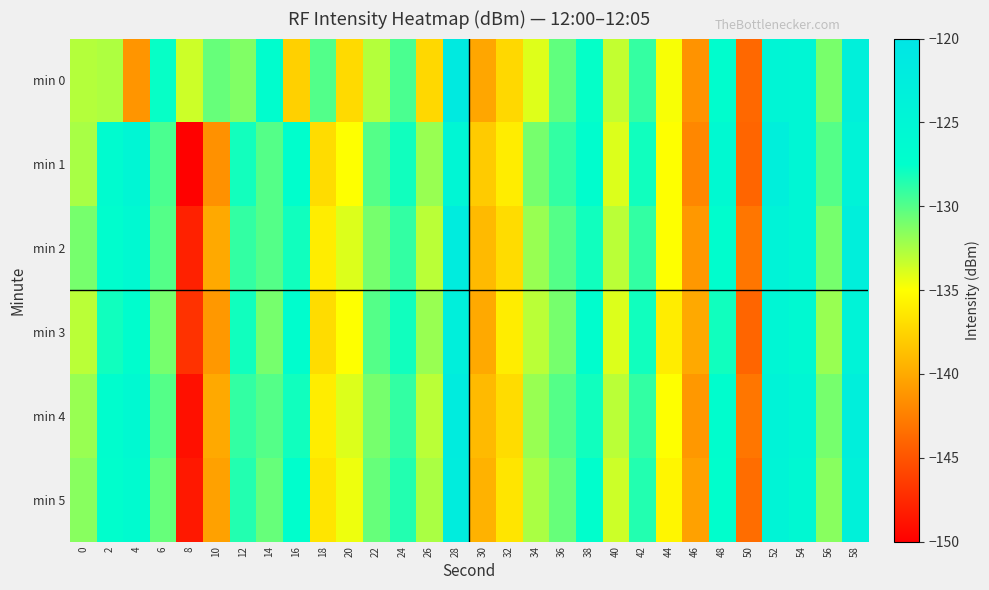

What is the minimum value shown in the chart?

-149.9